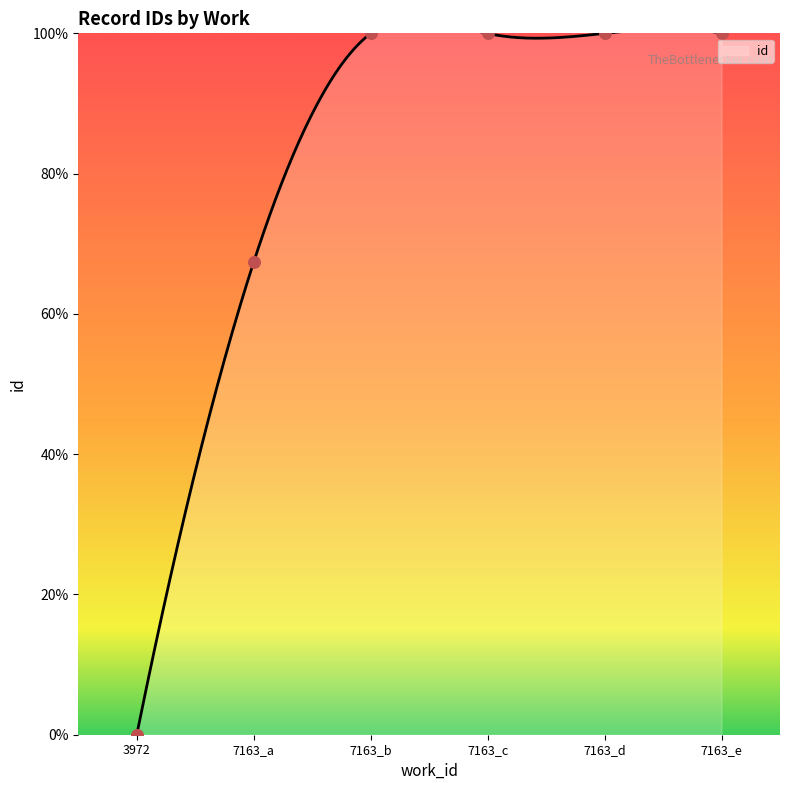

What is the change in value from 3972 to 7163_a?

+67.4